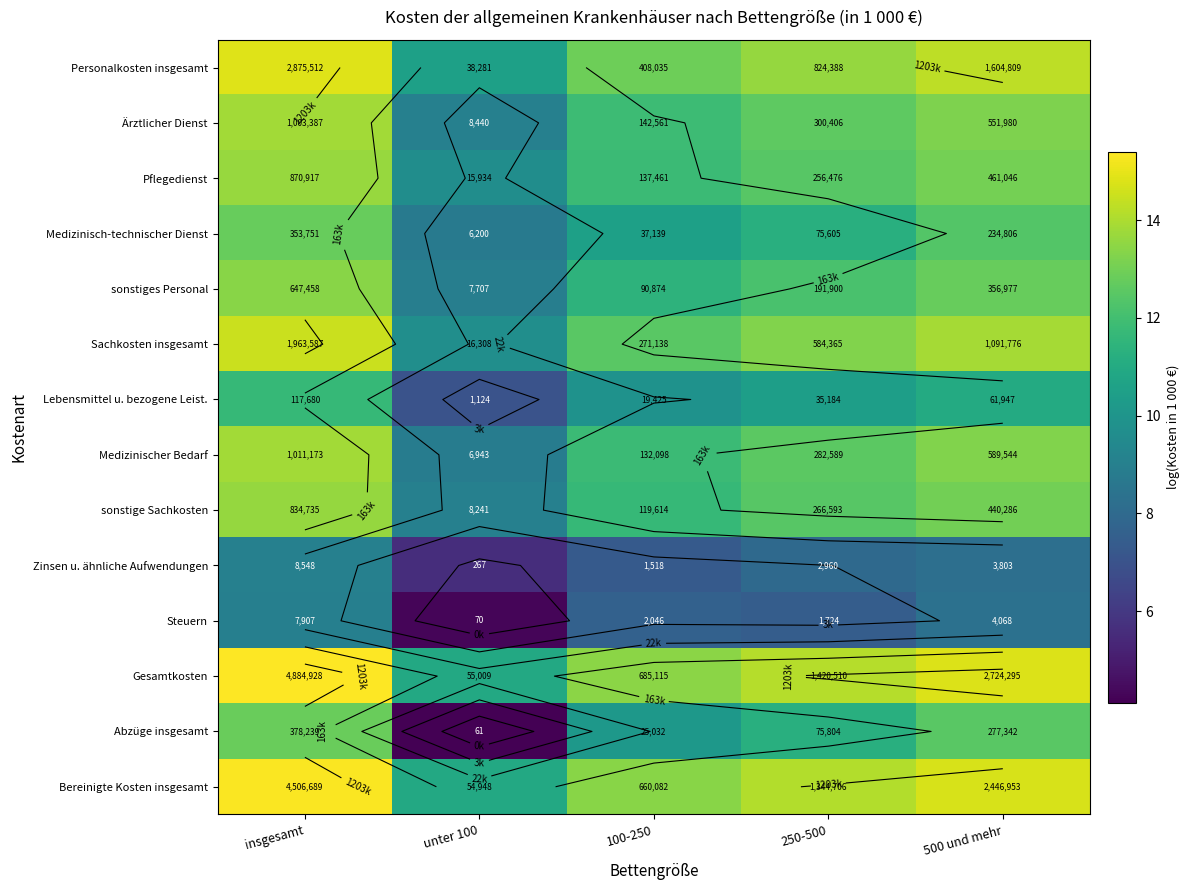

True or false: Bereinigte Kosten insgesamt has a value of 14.1 at 250-500.

True